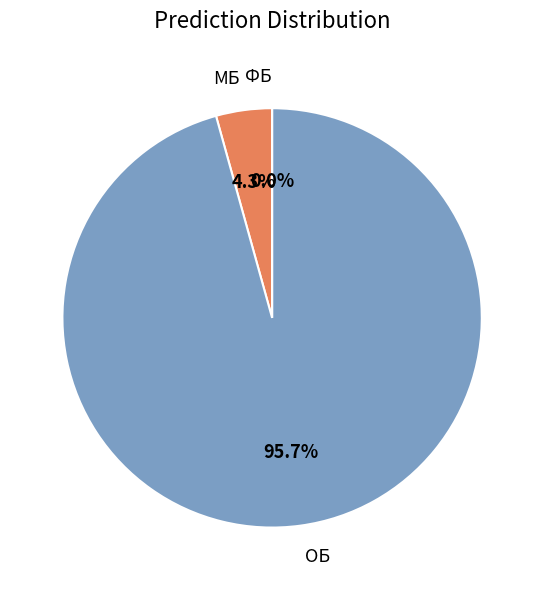

Does ОБ account for over 50% of the chart?

Yes